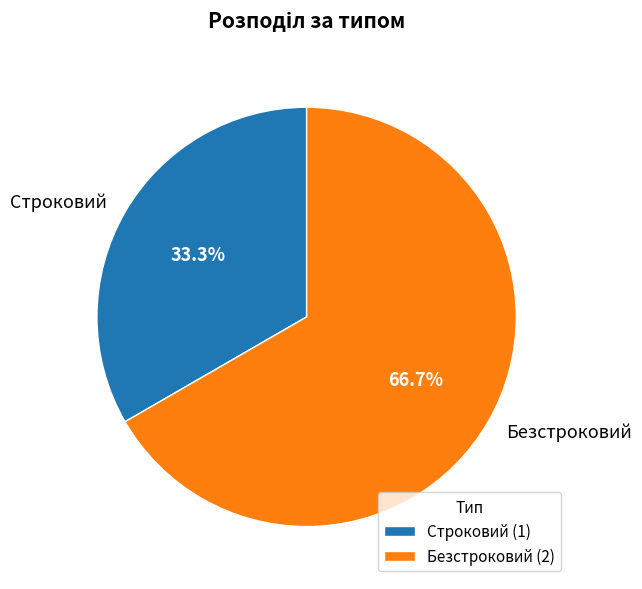

What percentage is the Безстроковий slice, to the nearest percent?

67%